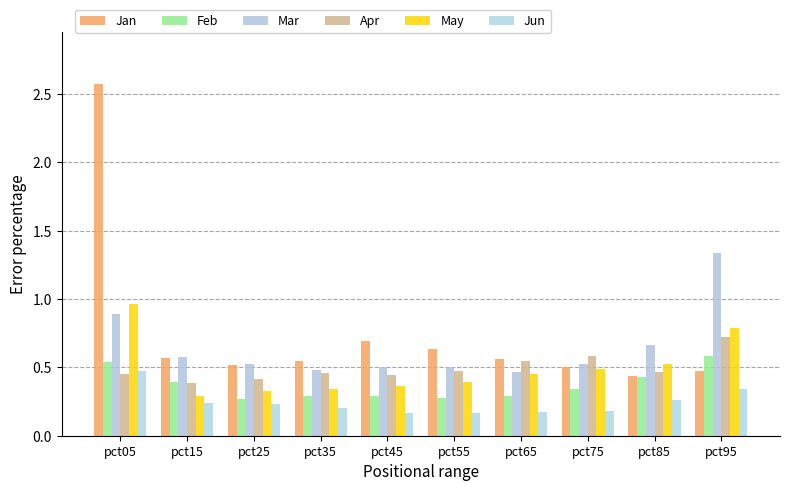

At which label does Mar reach its peak?

pct95